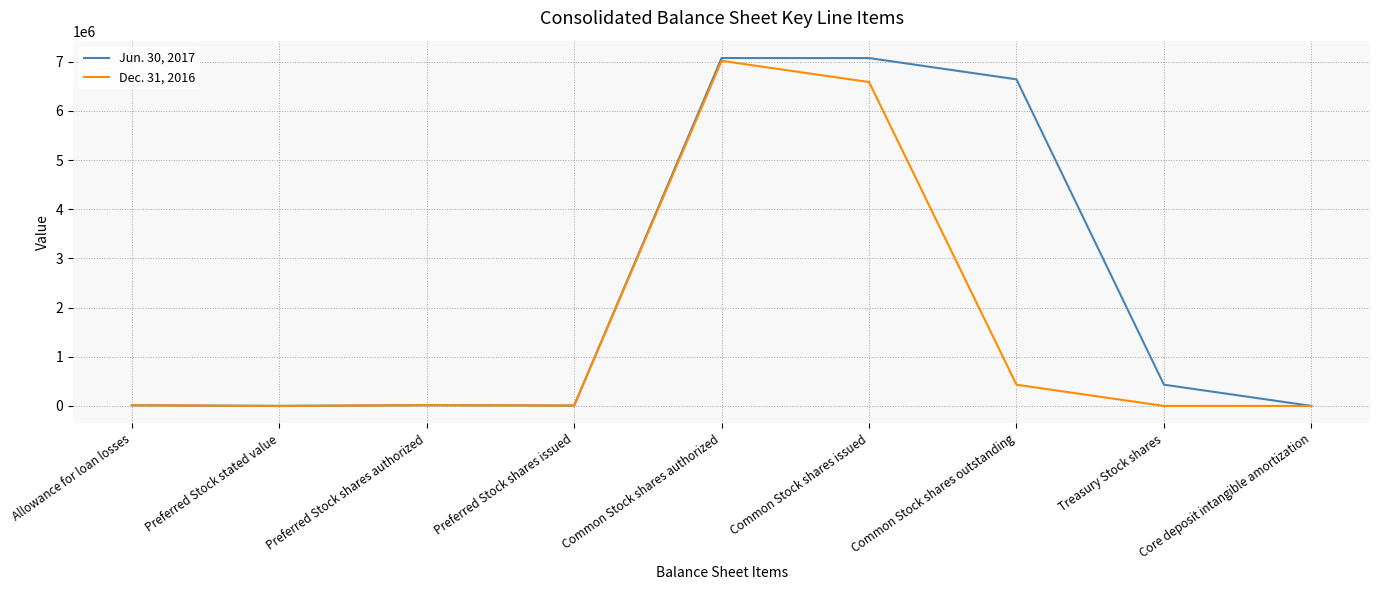

What is the average value of the Dec. 31, 2016 series?

1563722